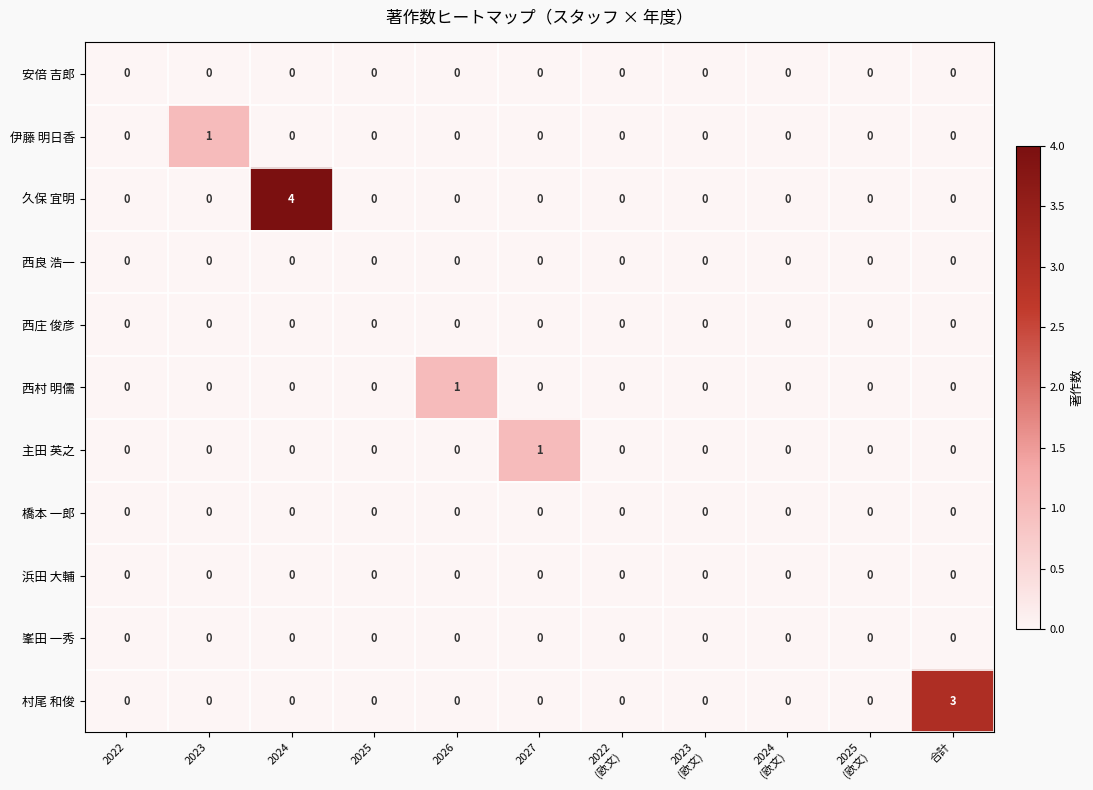

True or false: 峯田 一秀 has a value of 0 at 合計.

True